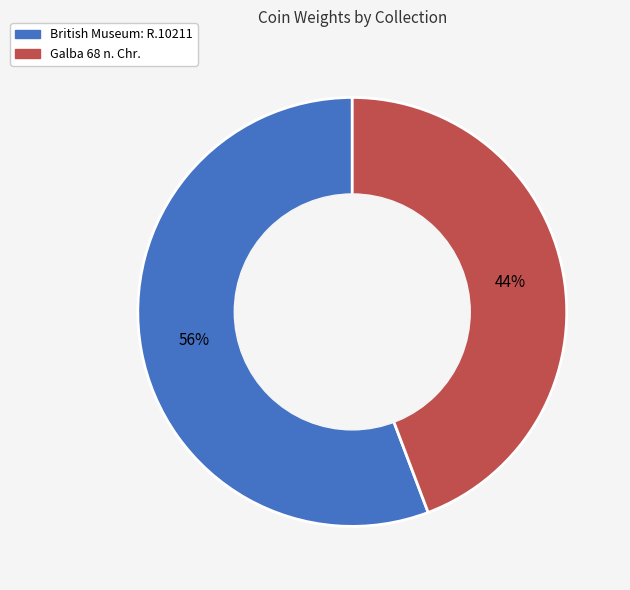

To the nearest percent, what percentage of the pie is British Museum: R.10211?

56%